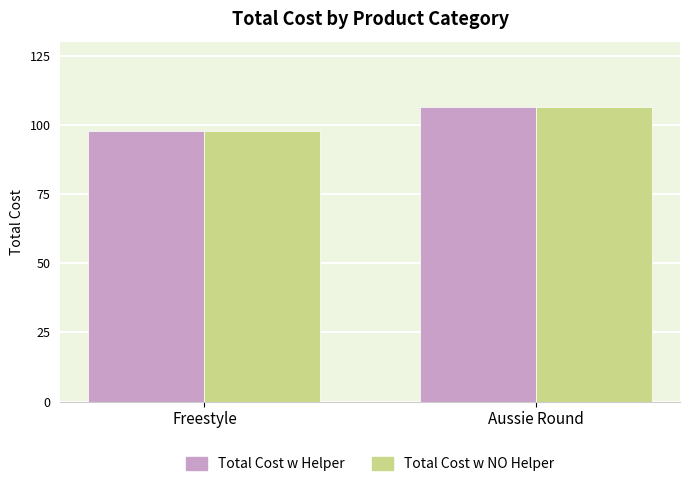

At which category is the sum across all series the highest?

Aussie Round